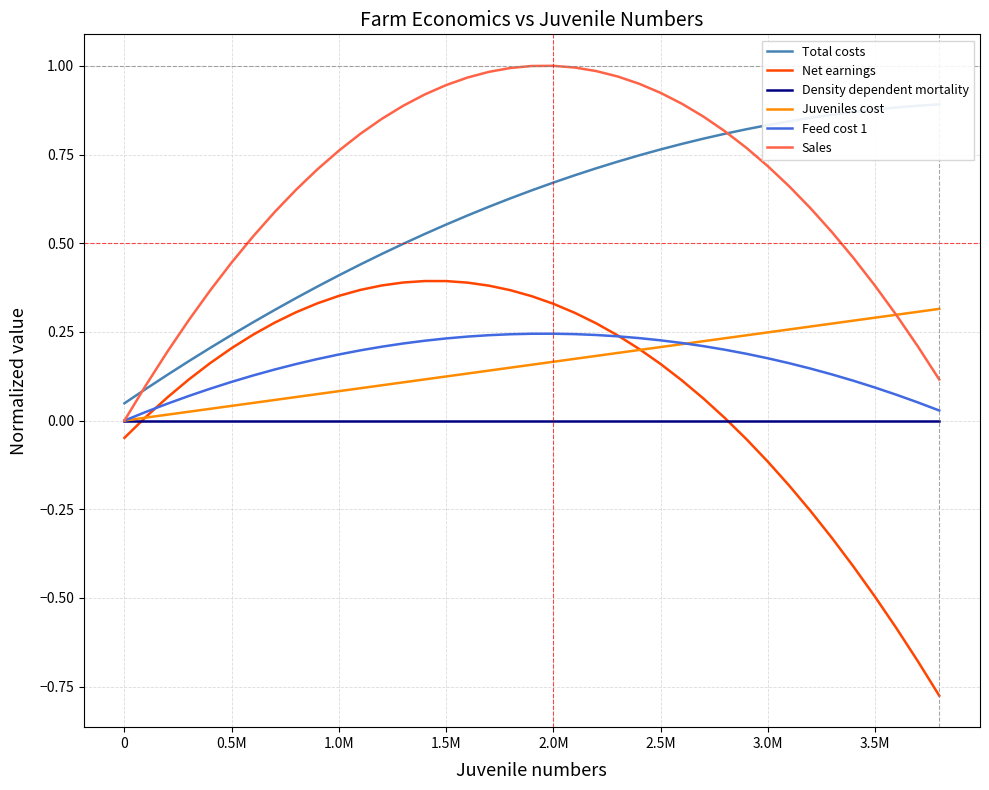

Which series has the largest range (max minus min)?

Net earnings